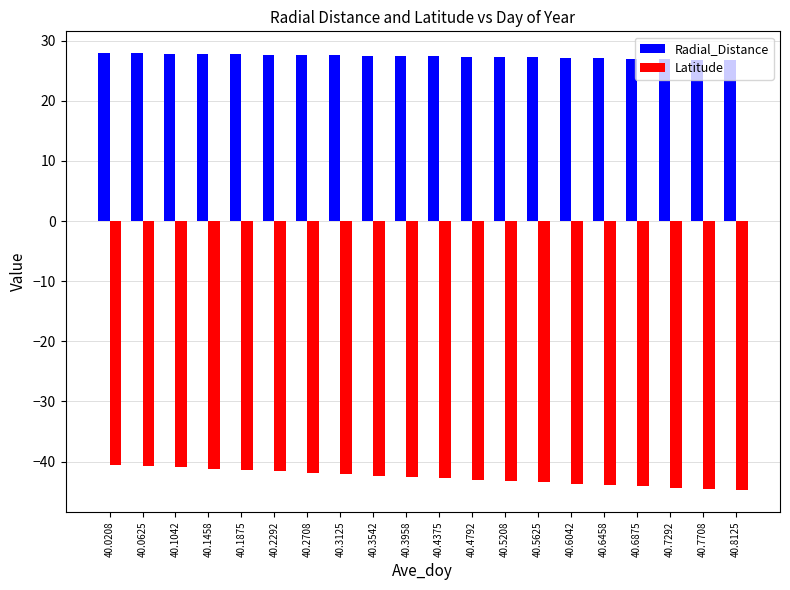

How many categories are shown in the chart?

20